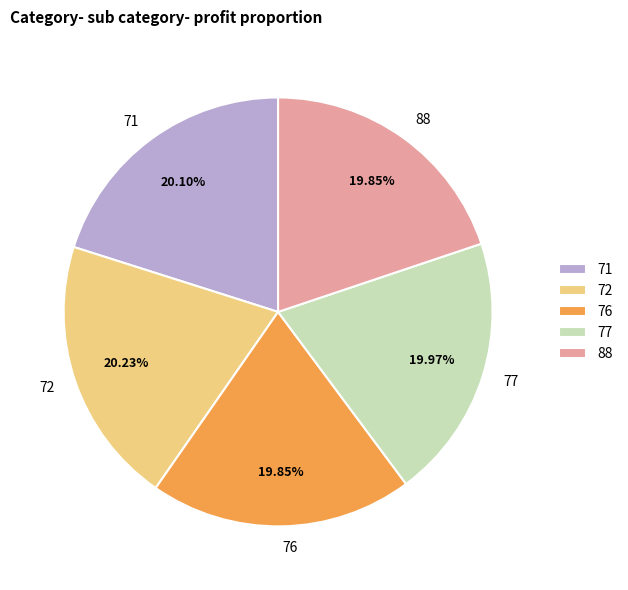

What is the ratio of the value at 76 to the value at 77?

1.0